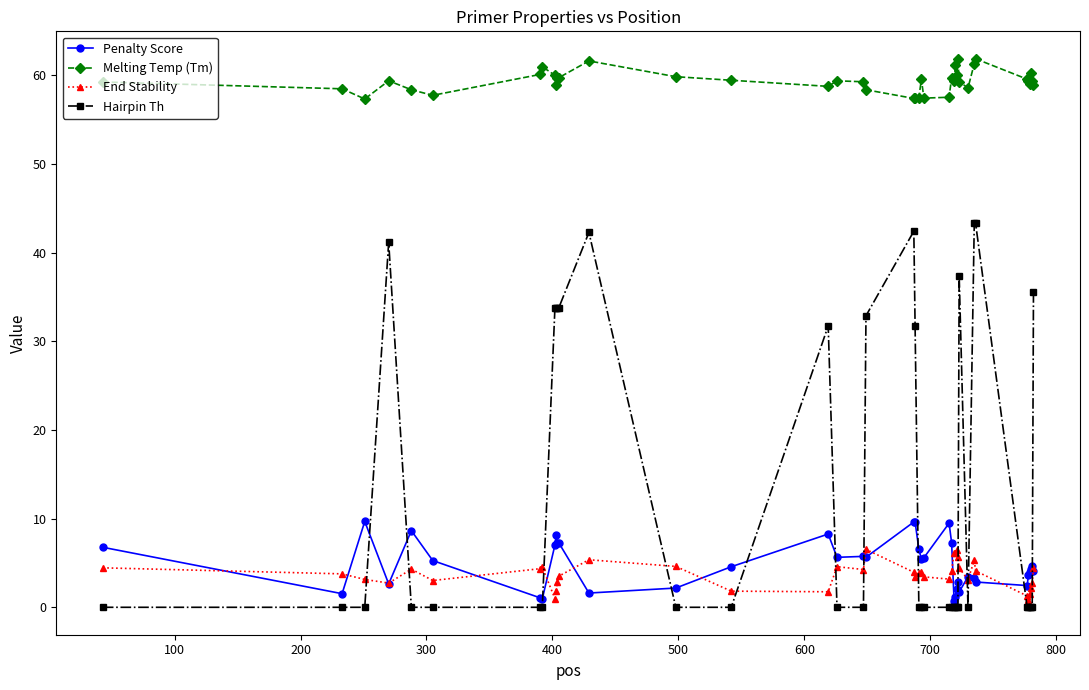

Does the chart display data point markers on the line(s)?

Yes